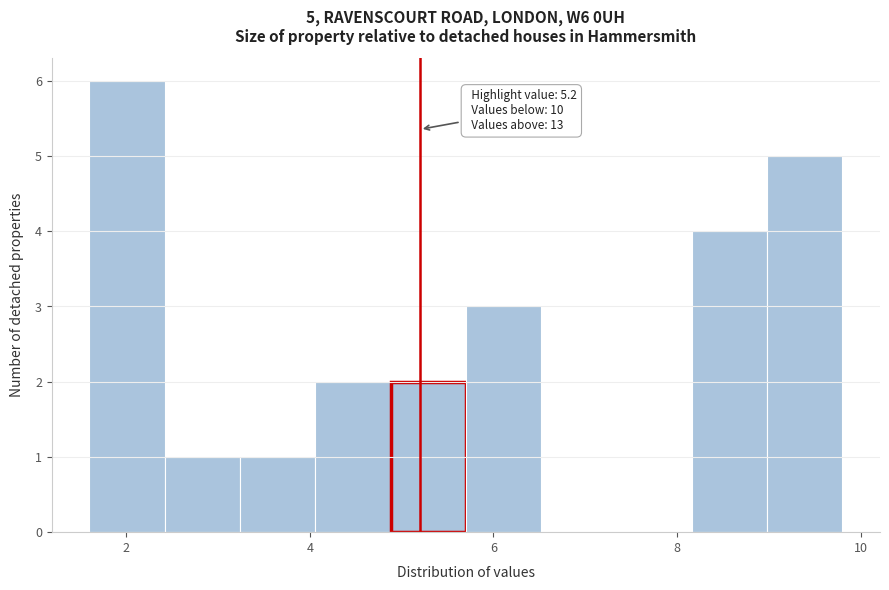

Which range on the x-axis has the tallest bar?

1.60 to 2.42